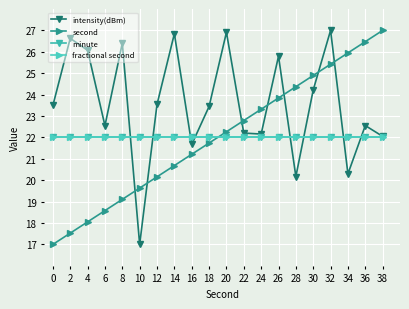

Is this an area chart (filled region under the line)?

No